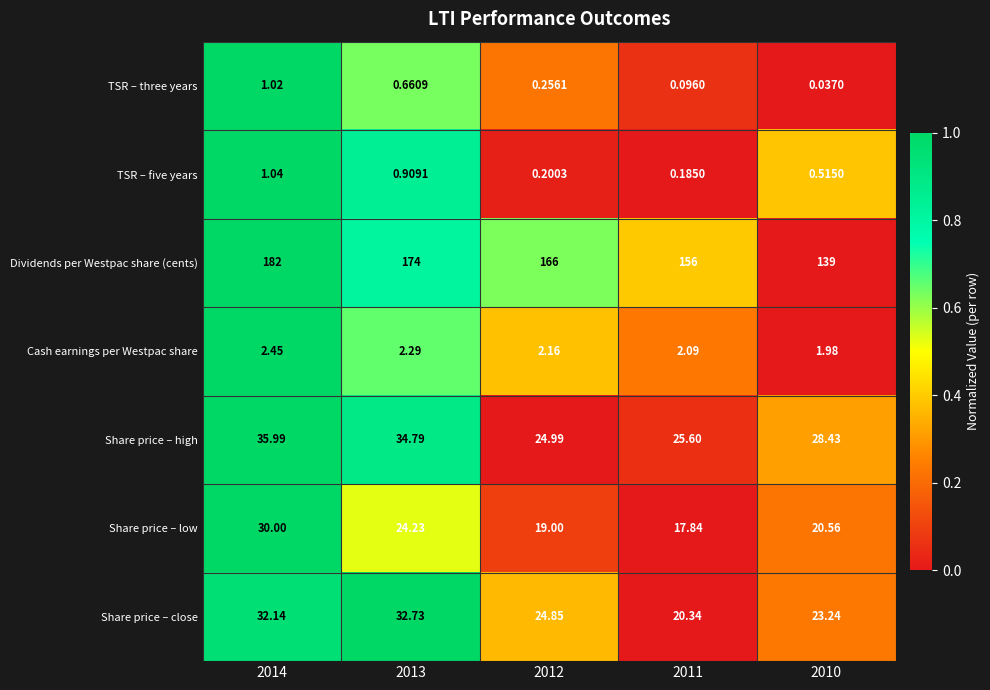

Rank the series by their maximum value, from lowest to highest.

TSR – three years, TSR – five years, Cash earnings per Westpac share, Share price – low, Share price – close, Share price – high, Dividends per Westpac share (cents)